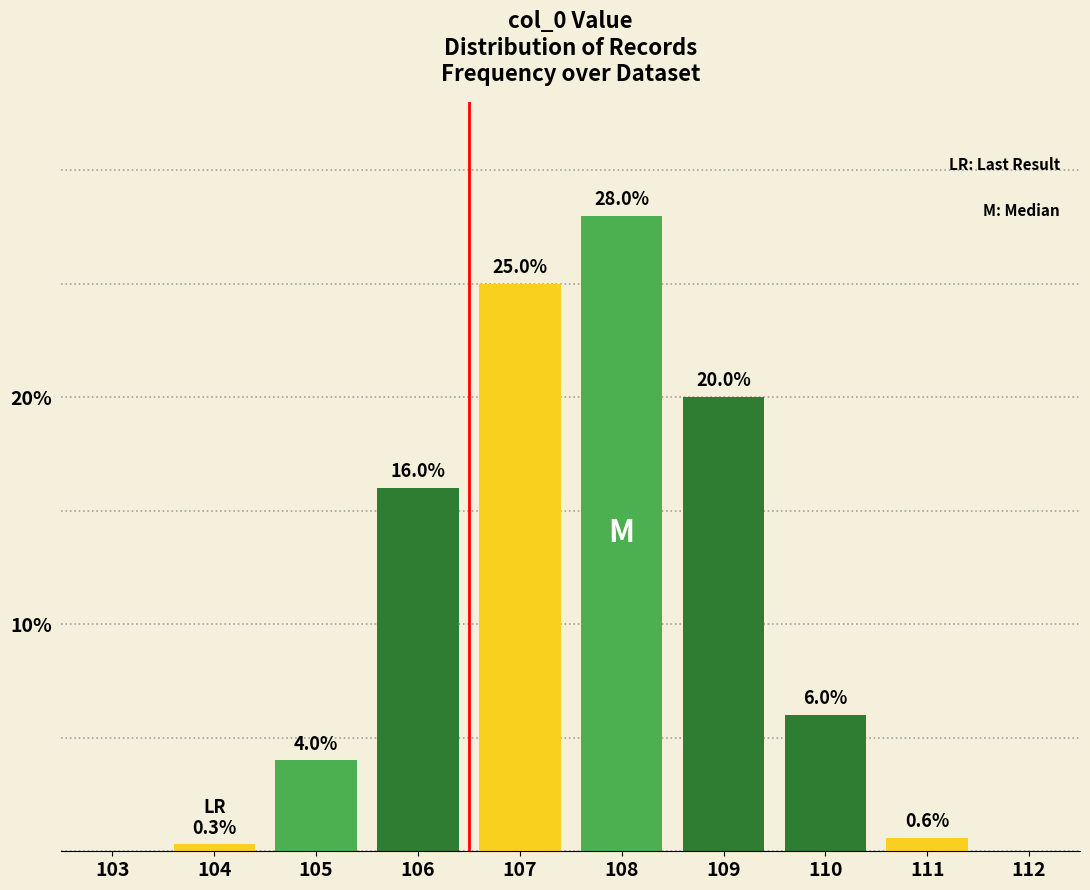

Reading left to right, list all the values displayed in this chart.

103=0.0	104=0.3	105=4.0	106=16.0	107=25.0	108=28.0	109=20.0	110=6.0	111=0.6	112=0.0